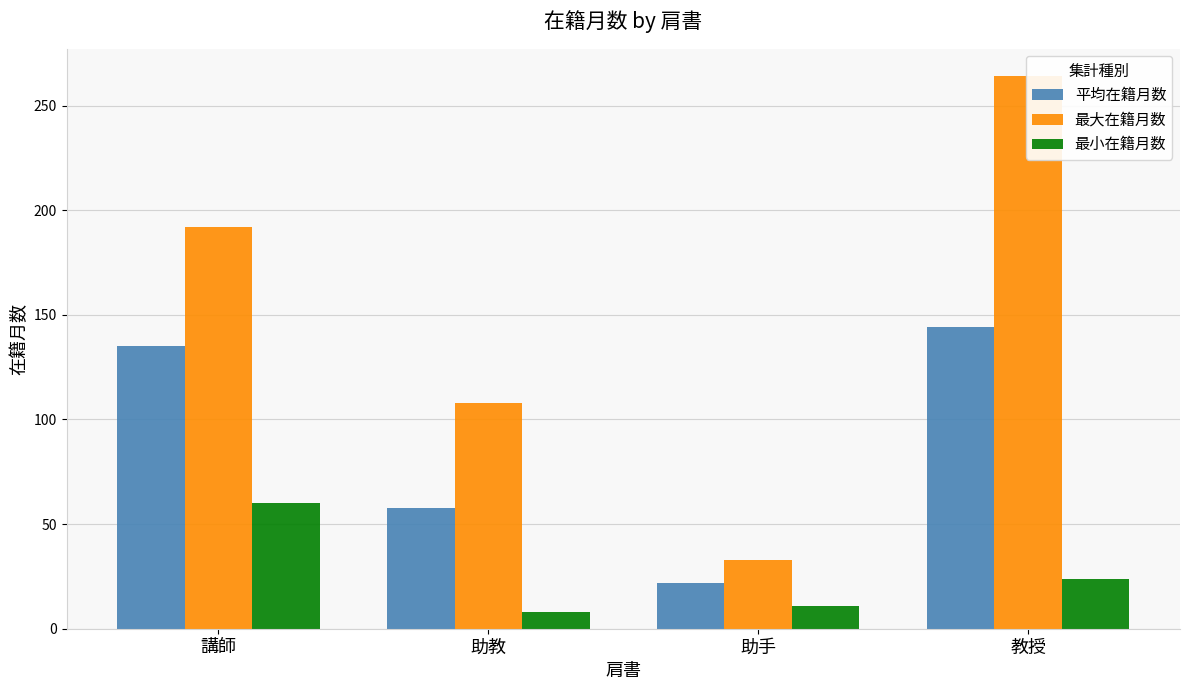

True or false: 最小在籍月数 has a value of 8.0 at 助教.

True